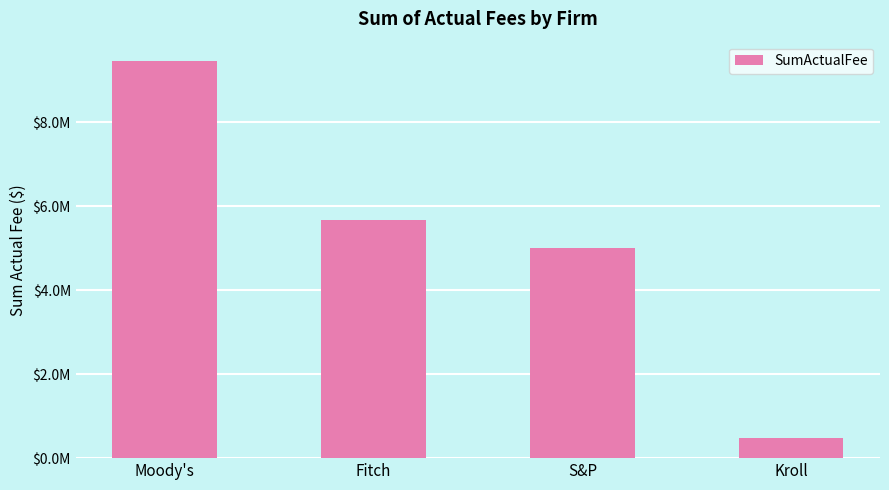

What position from the right is S&P?

2